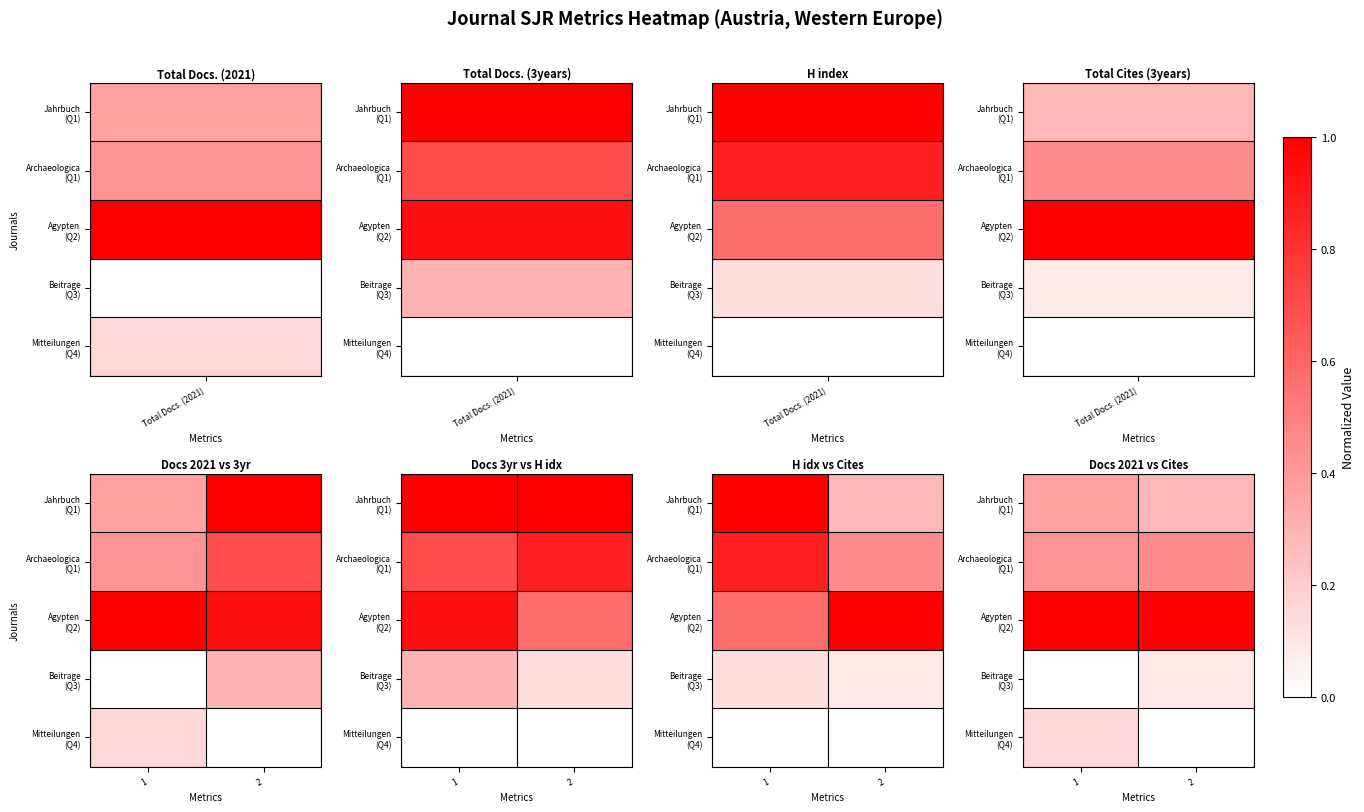

At how many categories does at least one series exceed 0?

2